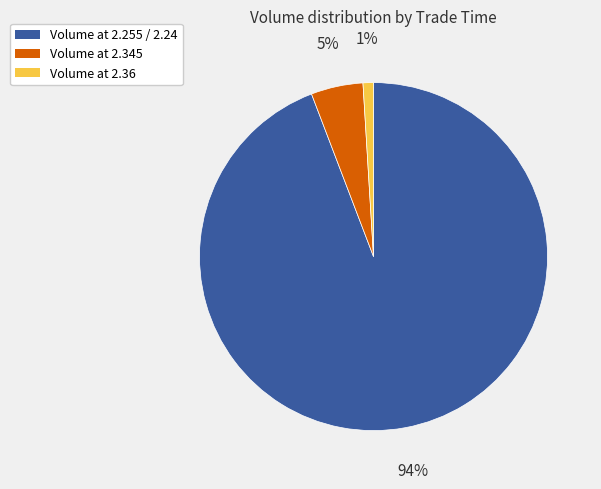

Is there any slice that represents more than half of the pie?

Yes